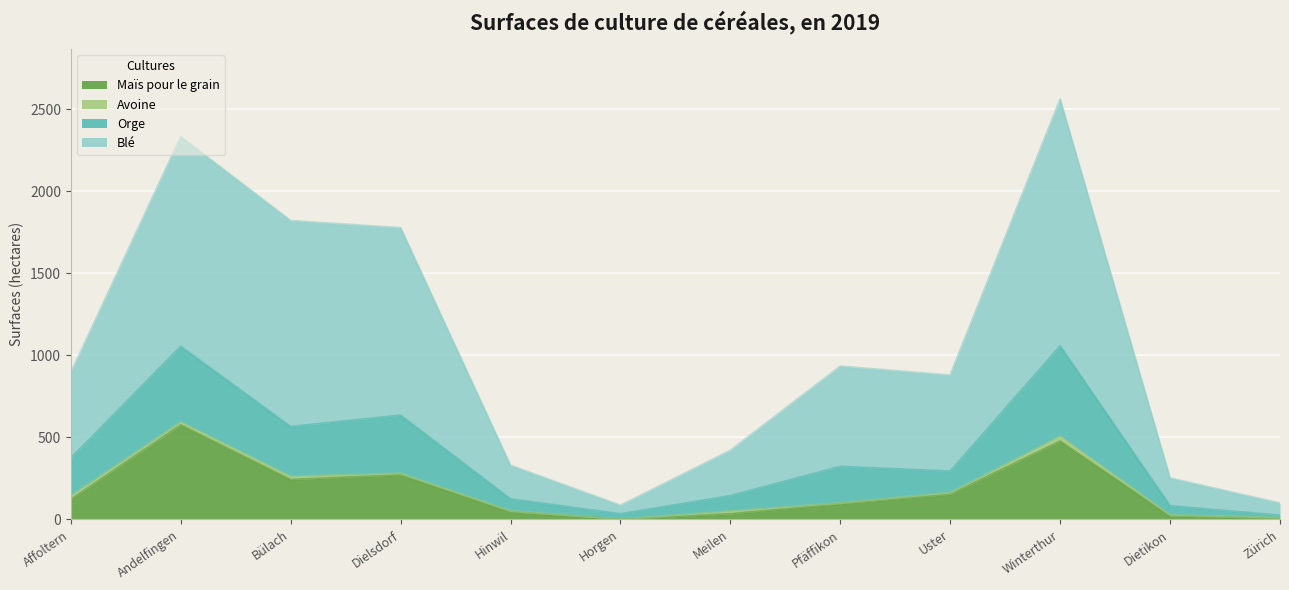

What position from the right is Andelfingen?

11